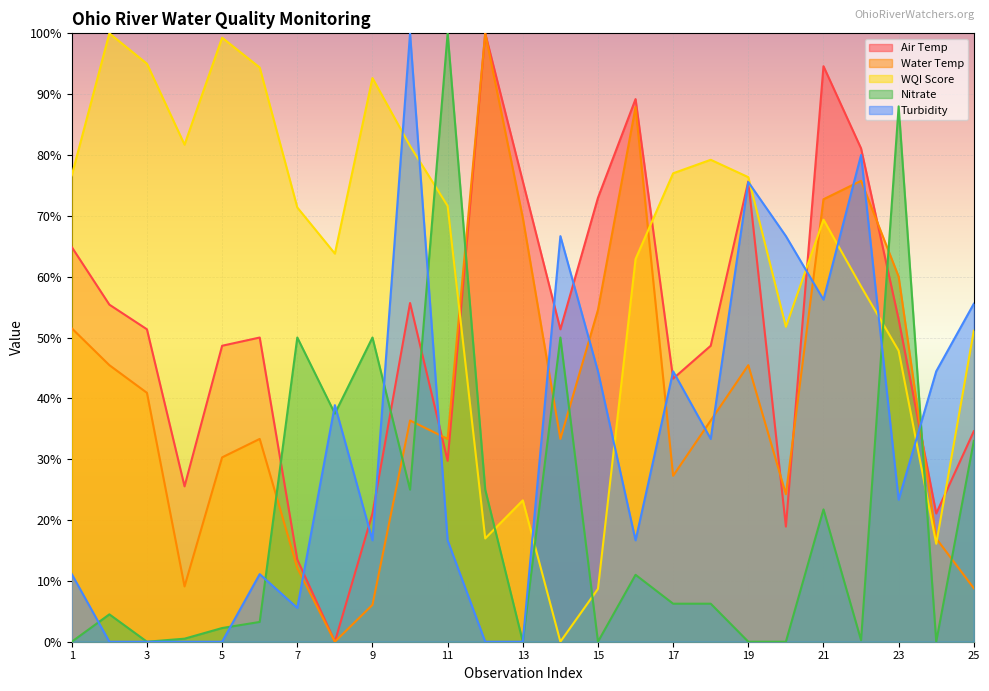

What is the value of the WQI Score point at the 22nd from the left?

58.4